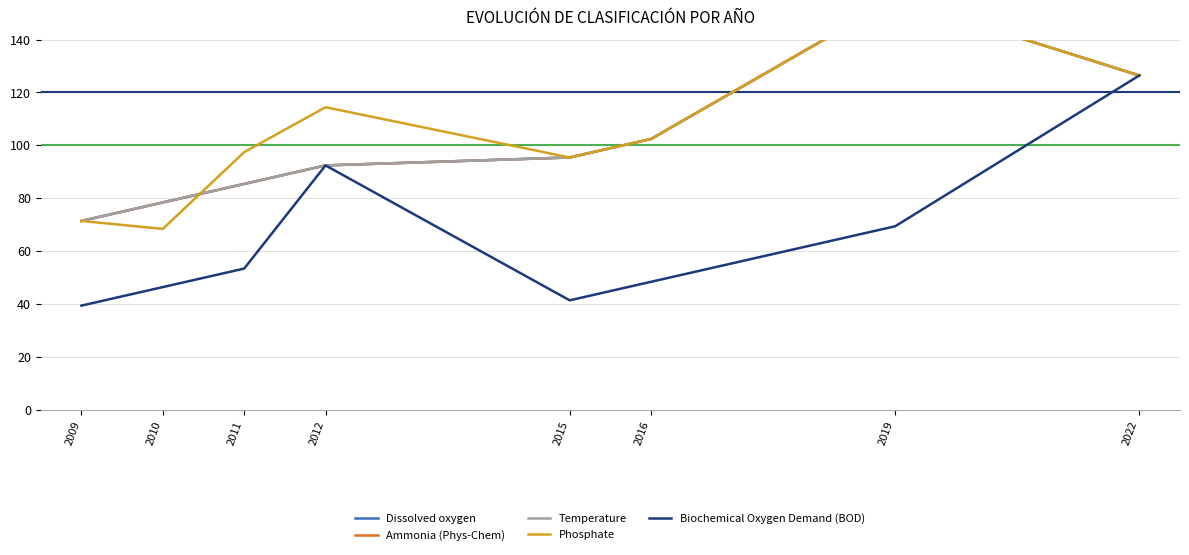

True or false: Temperature has a value of 155.4 at 2019.

True